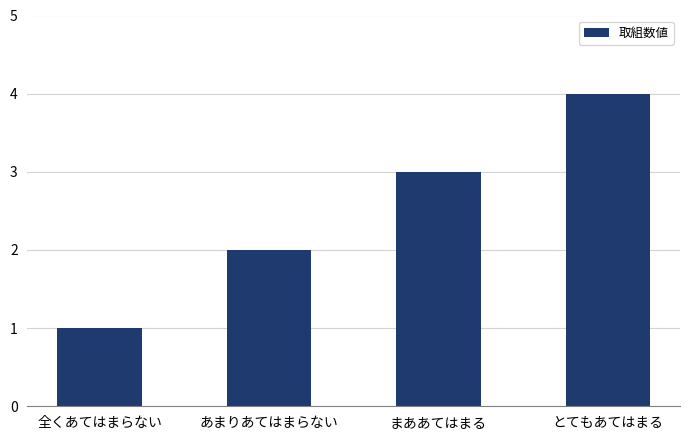

What is the value of the 3rd bar from the left?

3